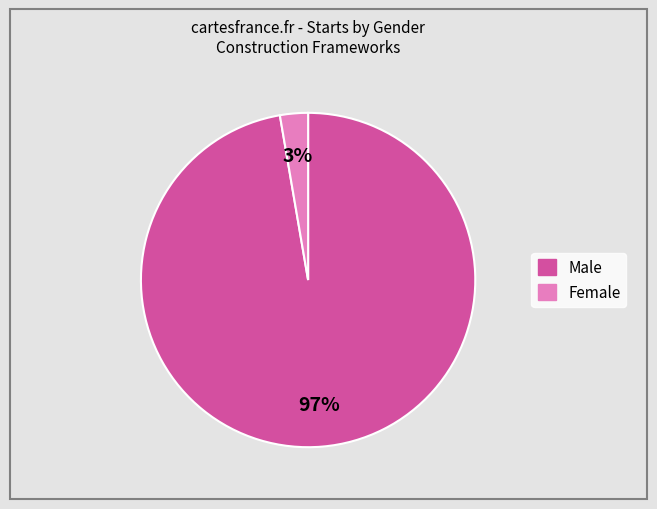

To the nearest percent, what is the average slice percentage?

50%